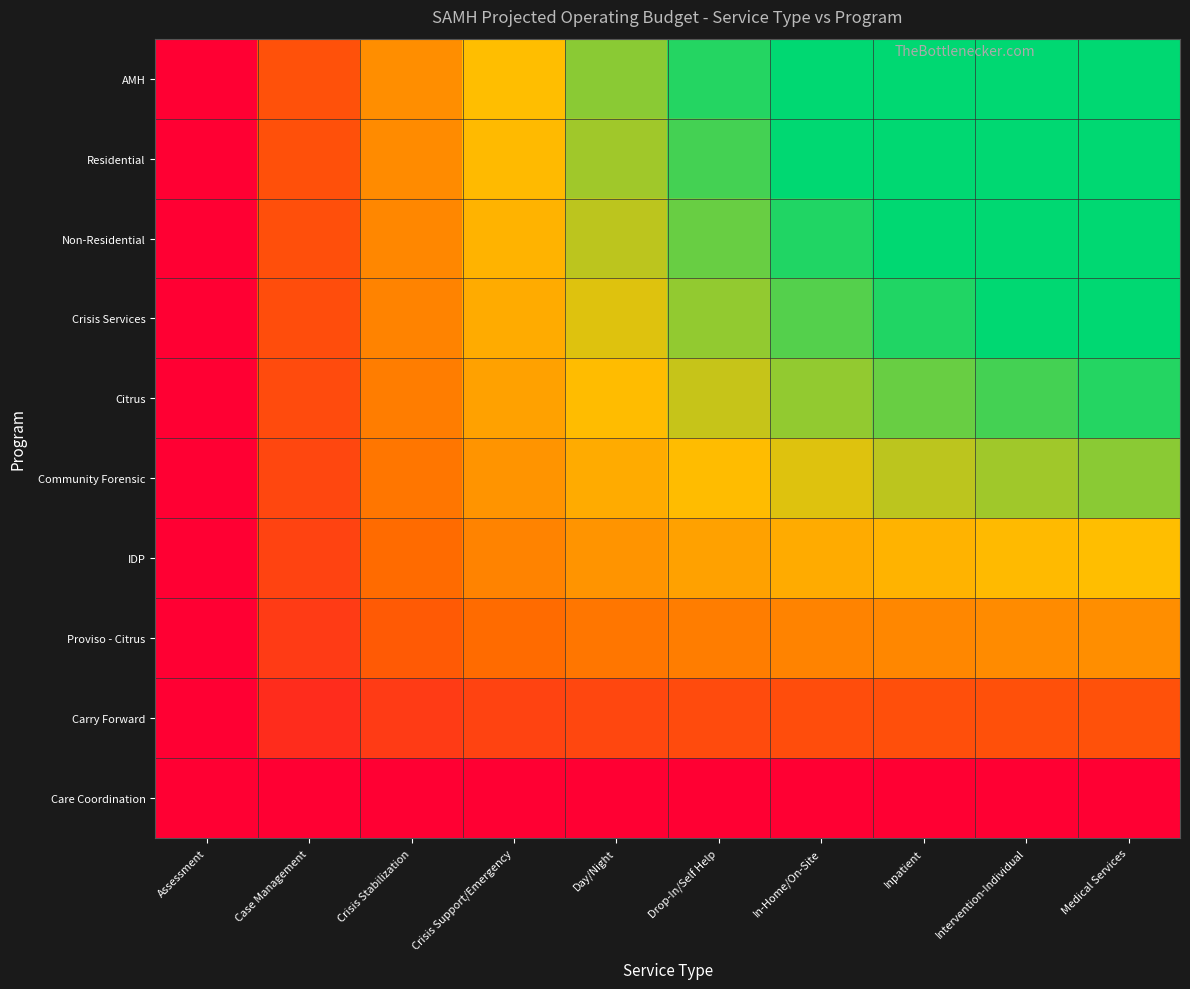

Rank the series at Medical Services from lowest to highest value.

Care Coordination, Carry Forward, Proviso - Citrus, IDP, Community Forensic, Citrus, Crisis Services, Non-Residential, Residential, AMH